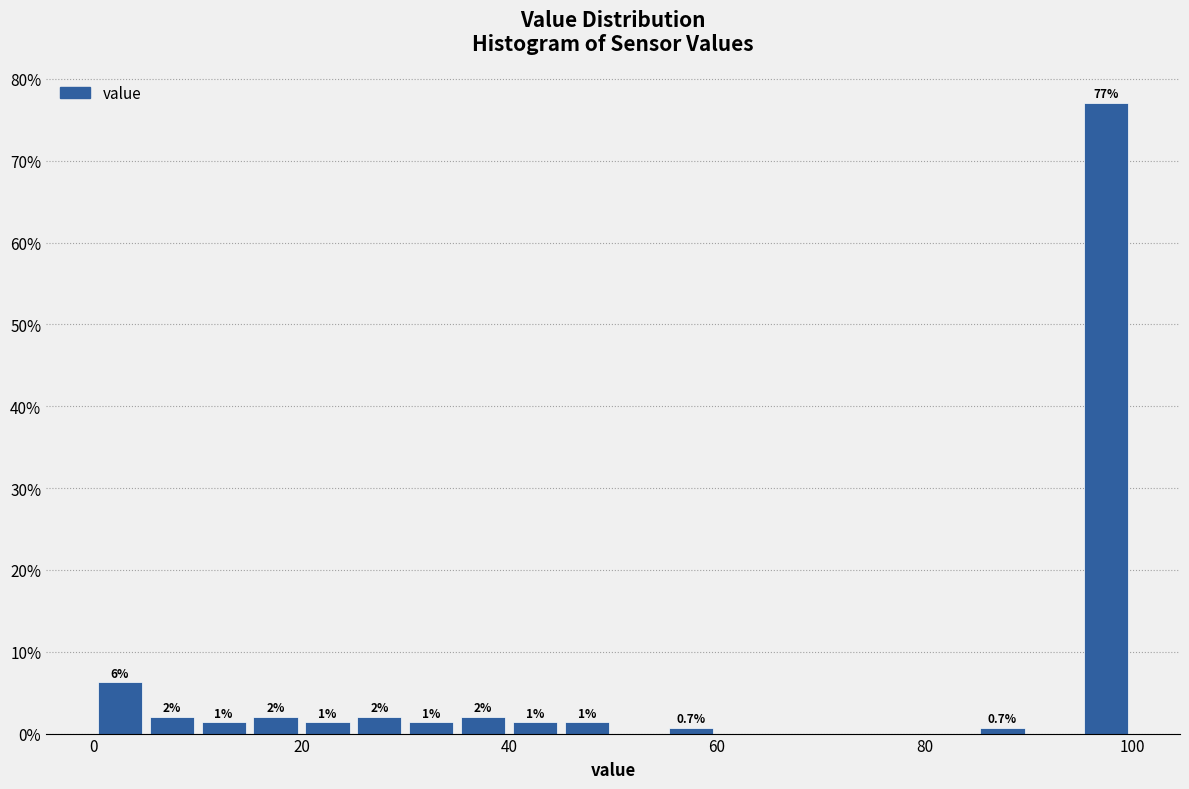

Around what value on the x-axis is the tallest bar? Give the approximate position of its centre, as read against the axis.

98